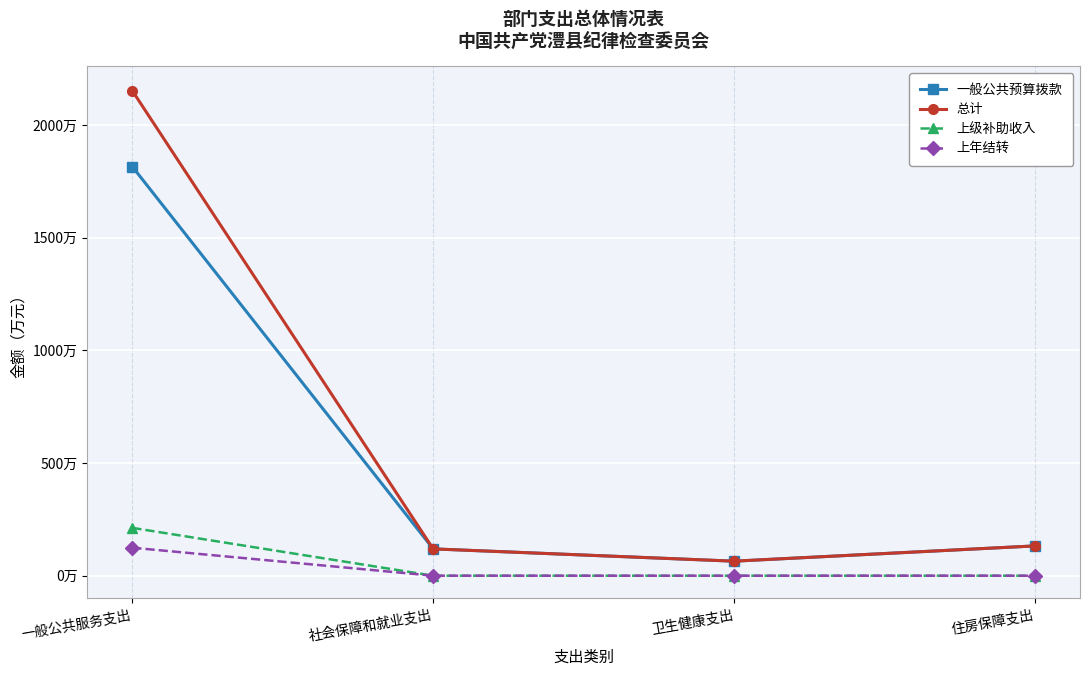

Is the value of 上年结转 at 住房保障支出 greater than the value of 一般公共预算拨款 at 一般公共服务支出?

No